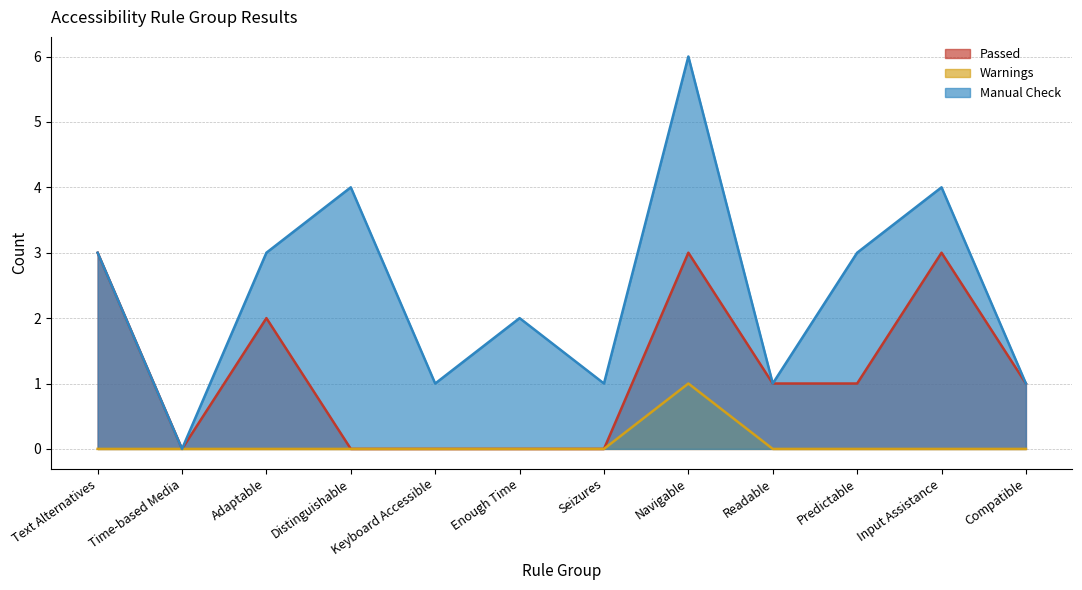

Which category has the lowest value in the Warnings series?

Text Alternatives